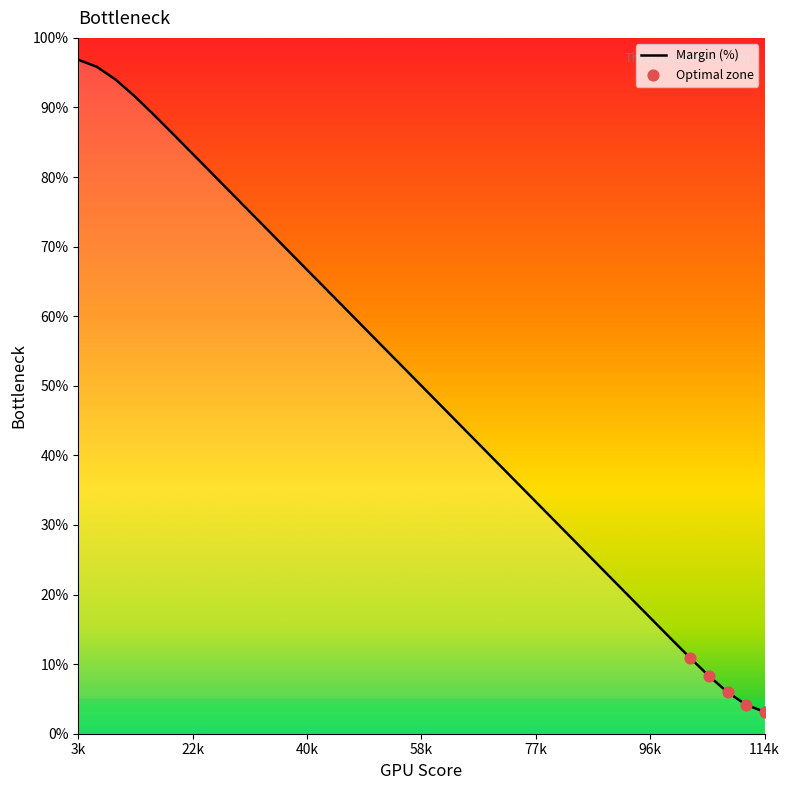

What is the change in value from 21 to 37?

-41.8